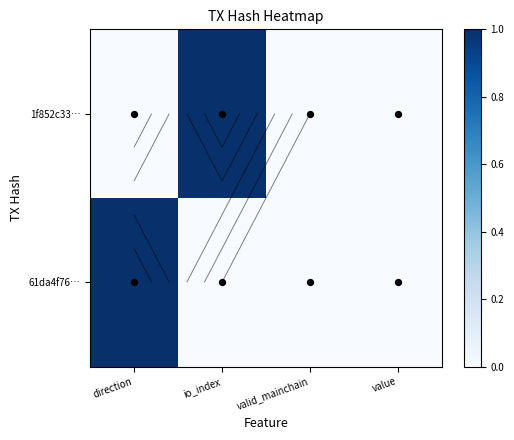

Which series has the largest range (max minus min)?

1f852c33…